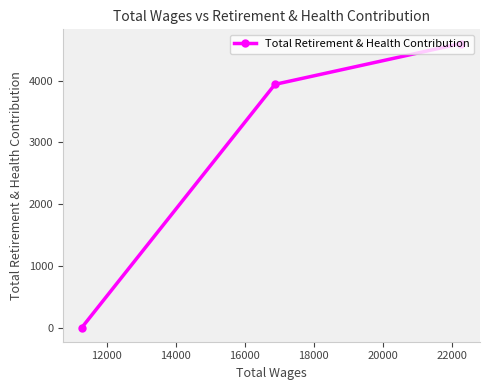

What is the maximum value shown in the chart?

4603